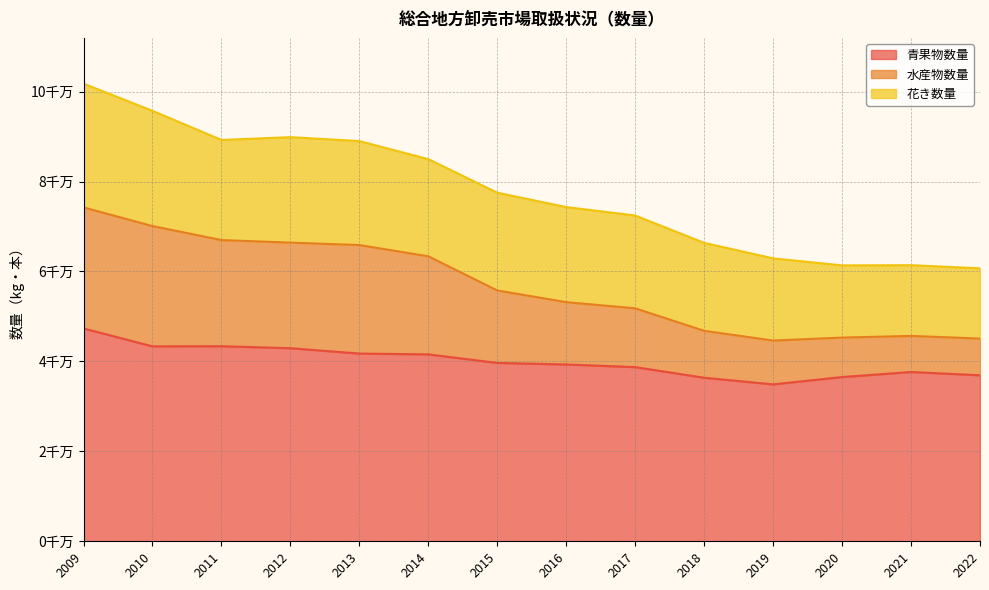

Does the chart display data point markers on the line(s)?

No